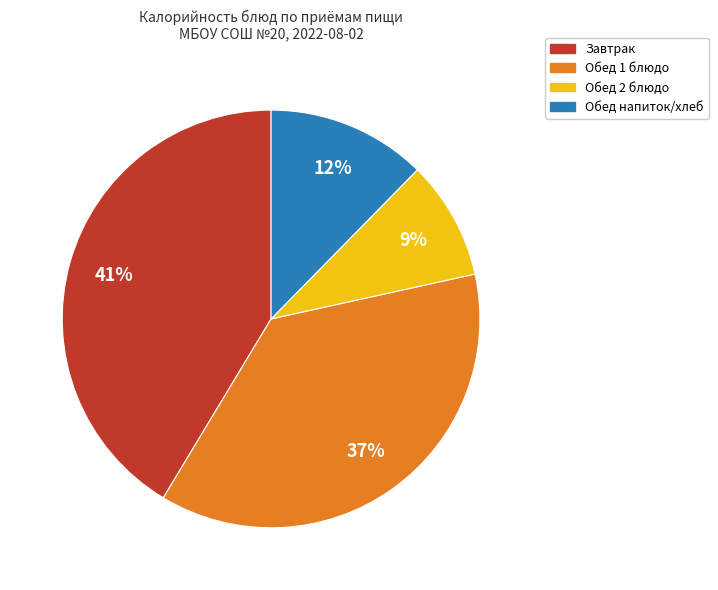

Does any single category account for the majority?

No